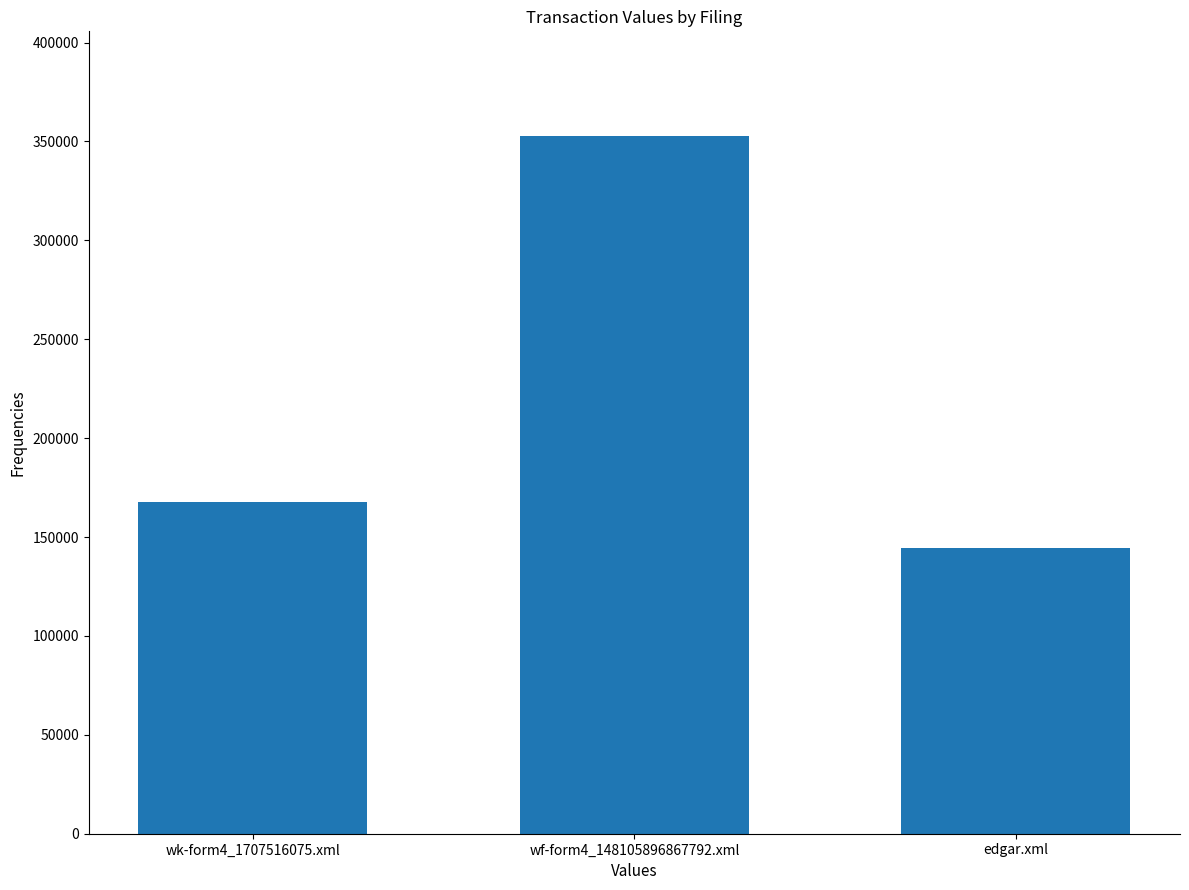

The value at wk-form4_1707516075.xml is 167714. True or false?

True